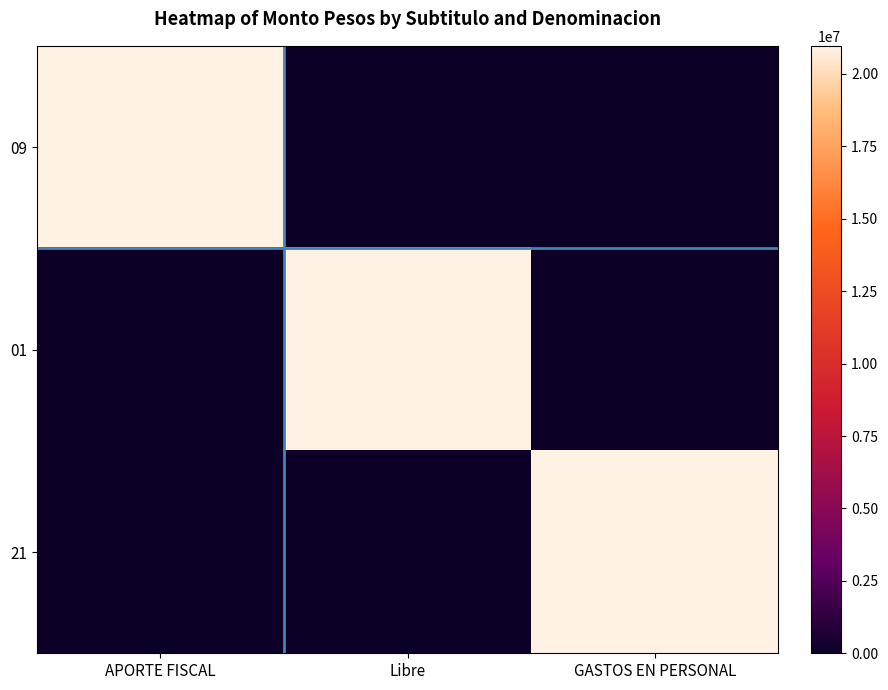

Reading left to right, list all the values displayed in this chart.

09: APORTE FISCAL=20968567	Libre=0	GASTOS EN PERSONAL=0
01: APORTE FISCAL=0	Libre=20968567	GASTOS EN PERSONAL=0
21: APORTE FISCAL=0	Libre=0	GASTOS EN PERSONAL=20968567